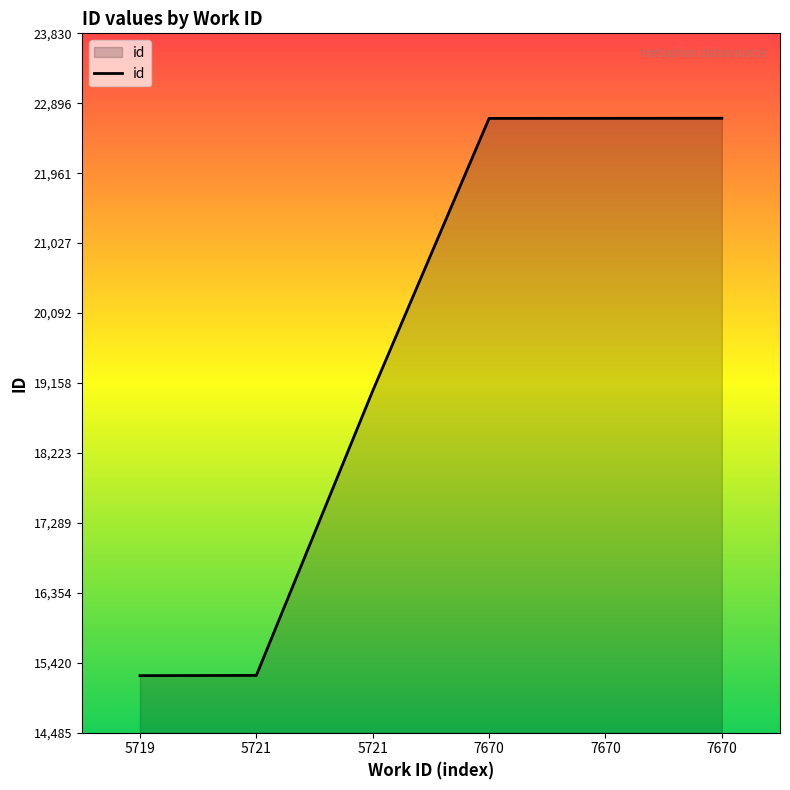

Does the chart have visible grid lines?

No